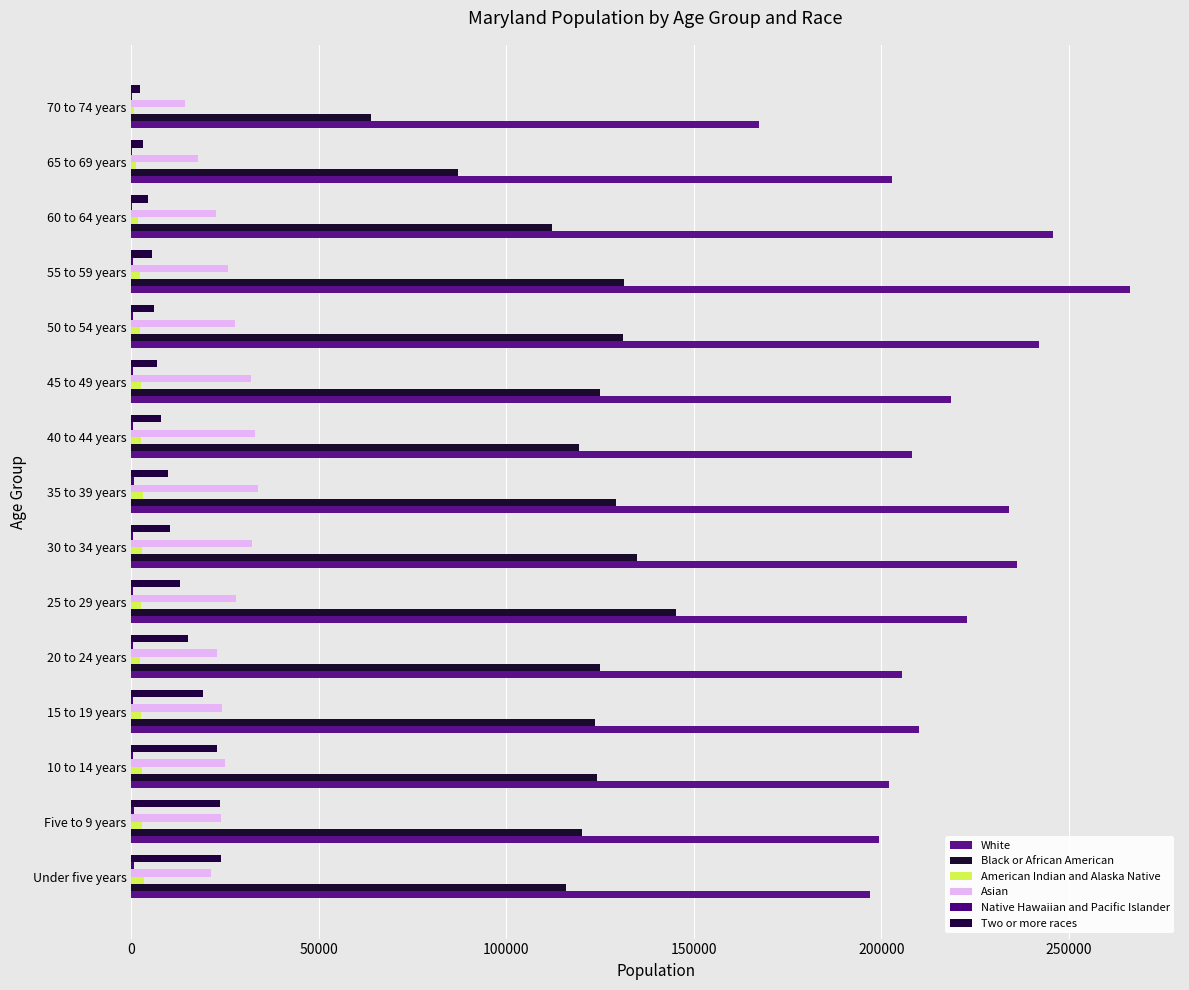

What is the value of the Black or African American bar at the 9th from the left?

119355